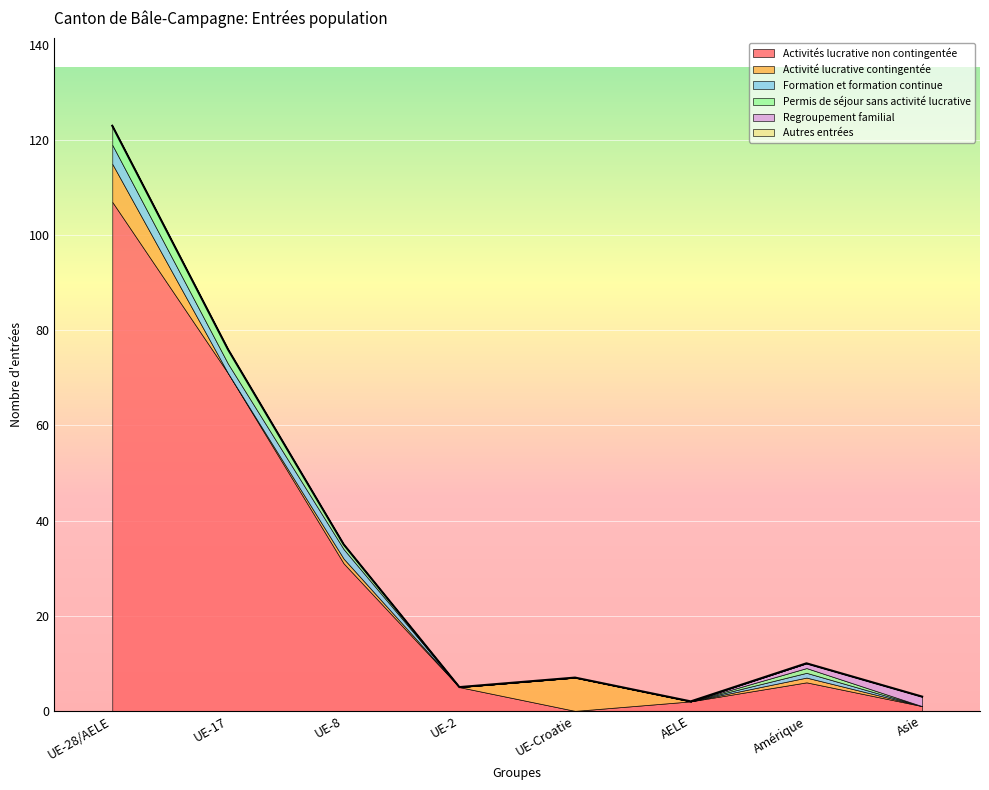

What is the label of the 4th point from the right?

UE-Croatie